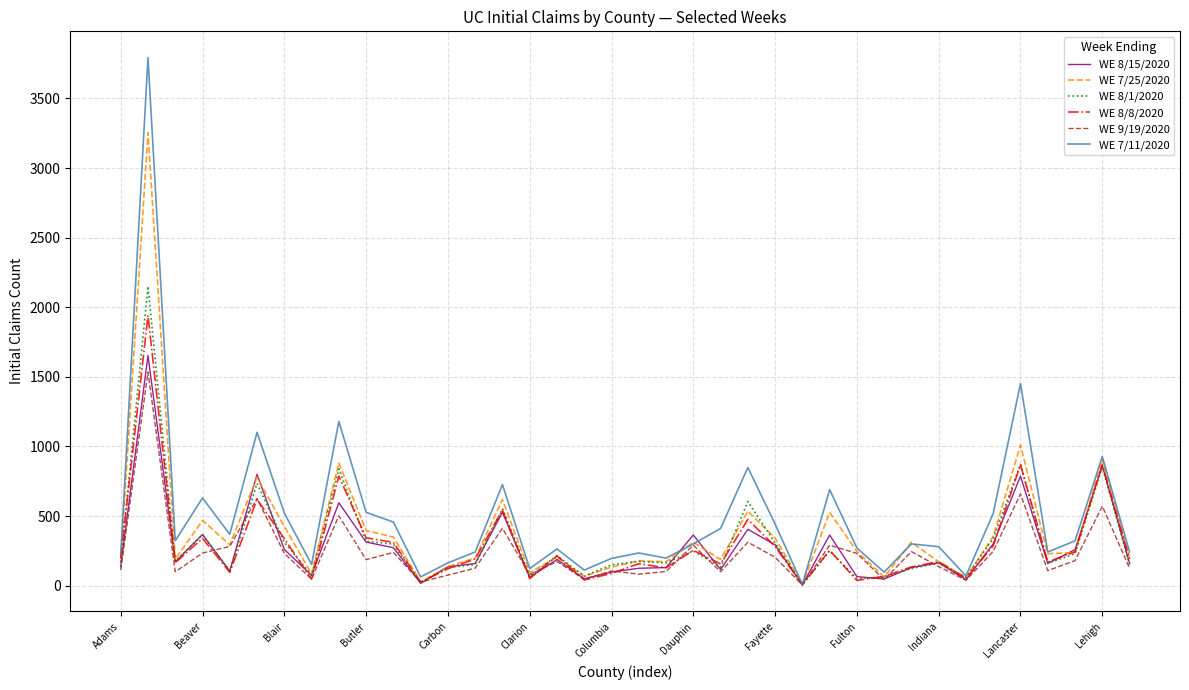

Which series ends up on top after the final intersection of WE 7/25/2020 and WE 8/1/2020?

WE 7/25/2020